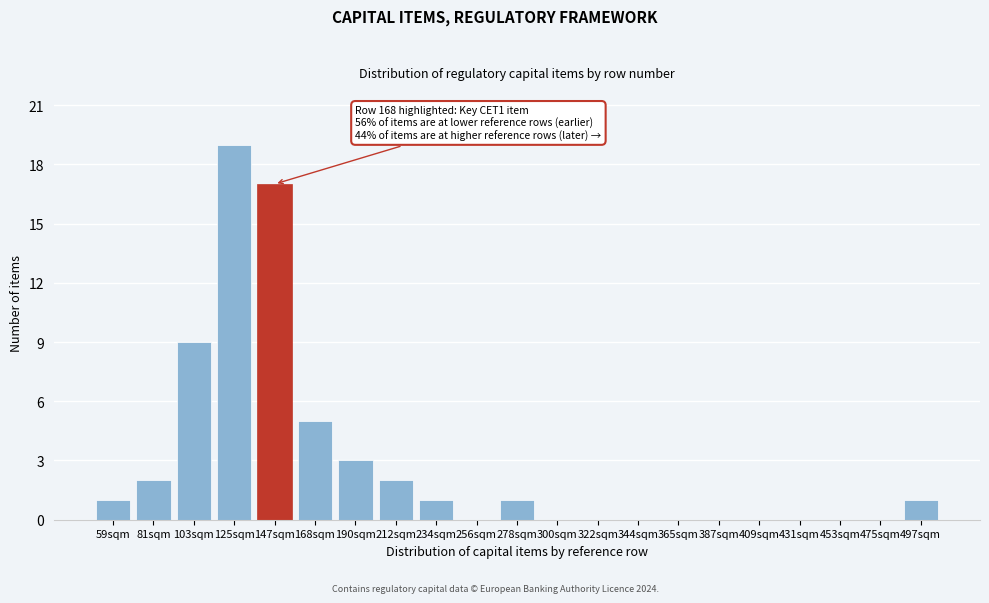

Reading left to right, what are all the values shown in this chart?

59sqm=1	81sqm=2	103sqm=9	125sqm=19	147sqm=17	168sqm=5	190sqm=3	212sqm=2	234sqm=1	256sqm=0	278sqm=1	300sqm=0	322sqm=0	344sqm=0	365sqm=0	387sqm=0	409sqm=0	431sqm=0	453sqm=0	475sqm=0	497sqm=1